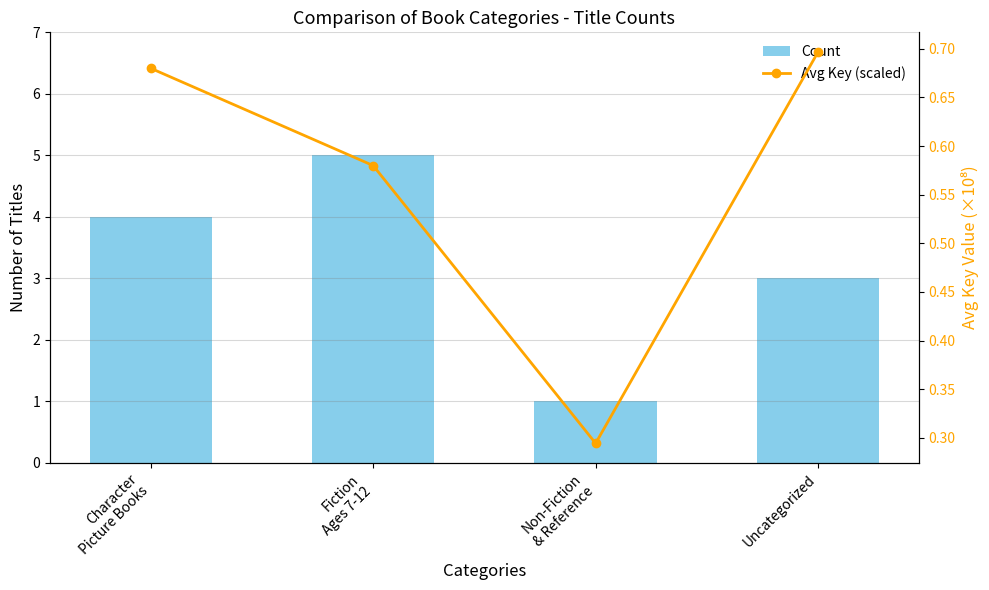

Which series has the largest range (max minus min)?

Count